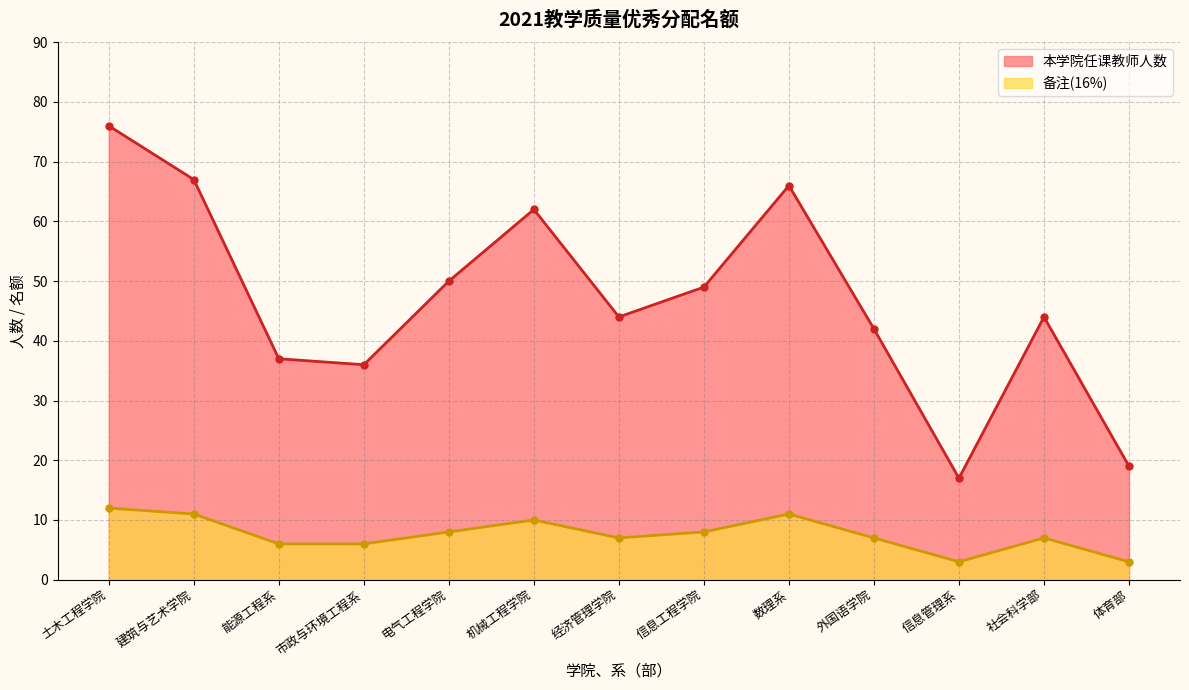

What is the value of the 备注(16%) point at the 7th from the left?

7